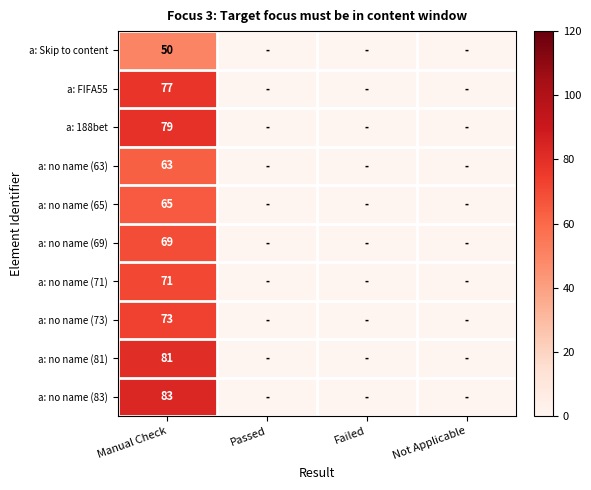

What is the total value across all series at Manual Check?

711